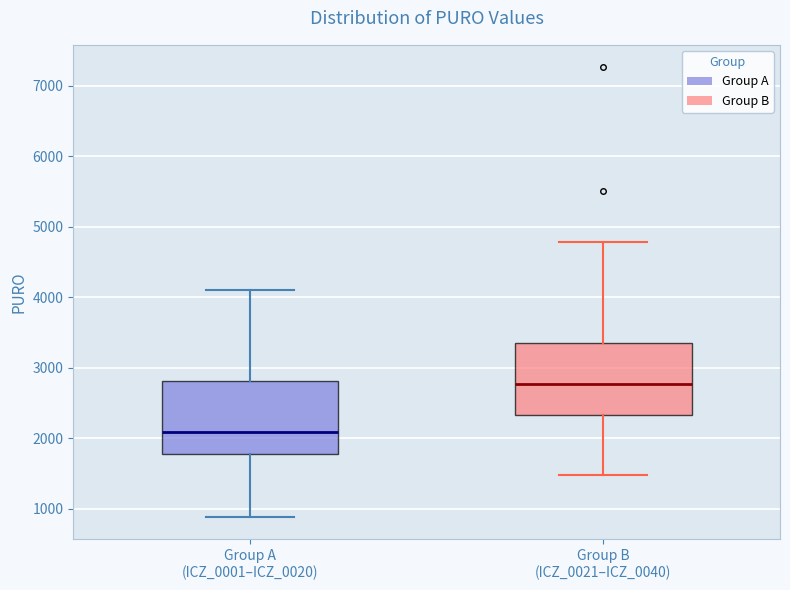

Which box's median line is the lowest?

Group A (ICZ_0001–ICZ_0020)